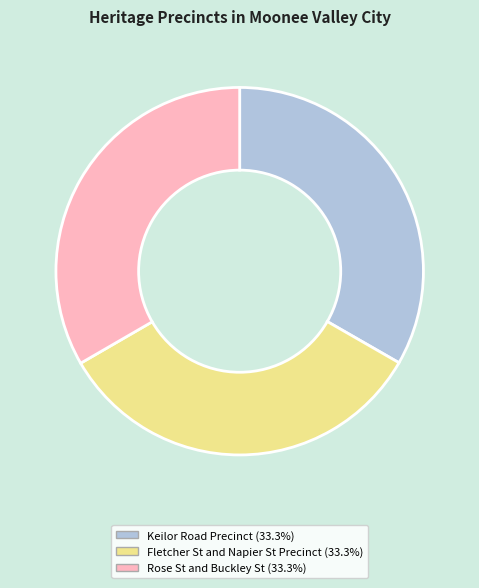

Does any single category account for the majority?

No